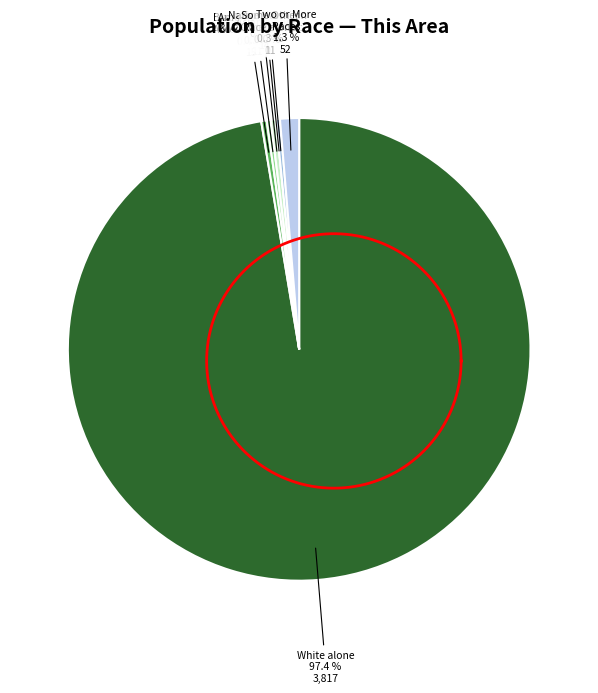

The American Indian and Alaska Native slice represents 0% of the pie. True or false?

True